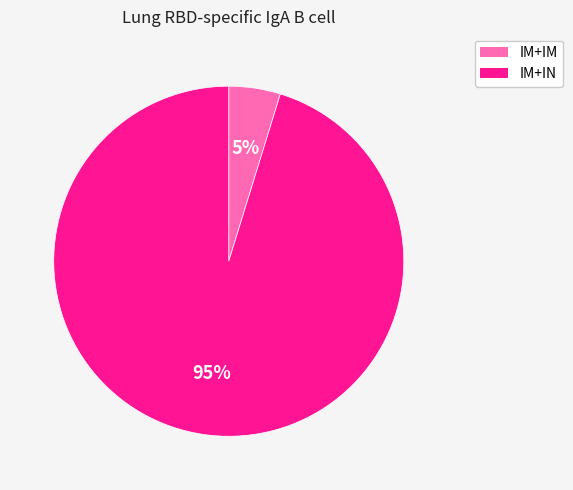

How many segments does this pie chart have?

2